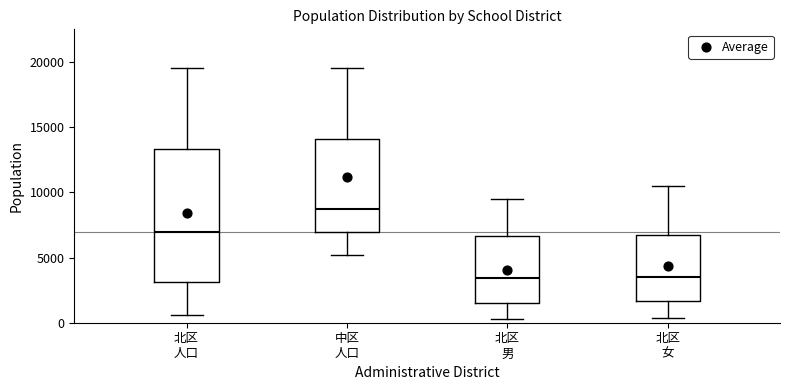

Which box's median line is the highest?

中区 人口